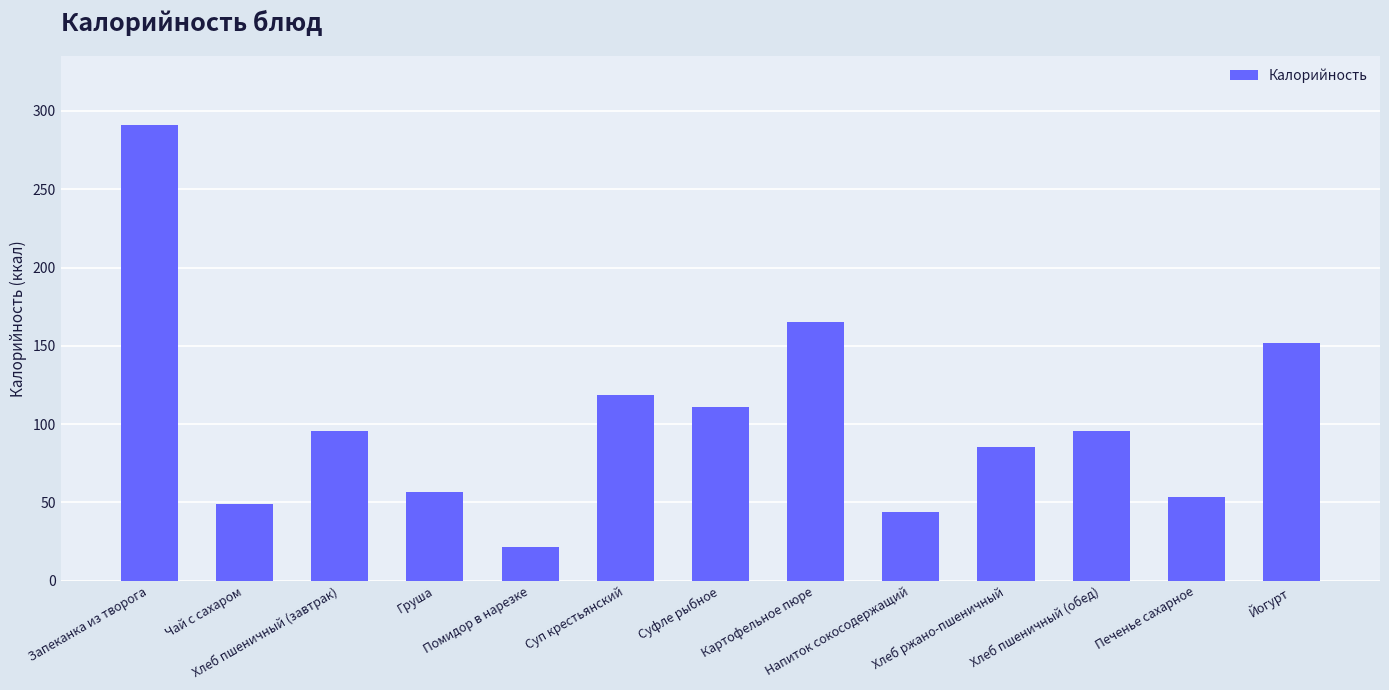

The value at Хлеб ржано-пшеничный is 121.7. True or false?

False